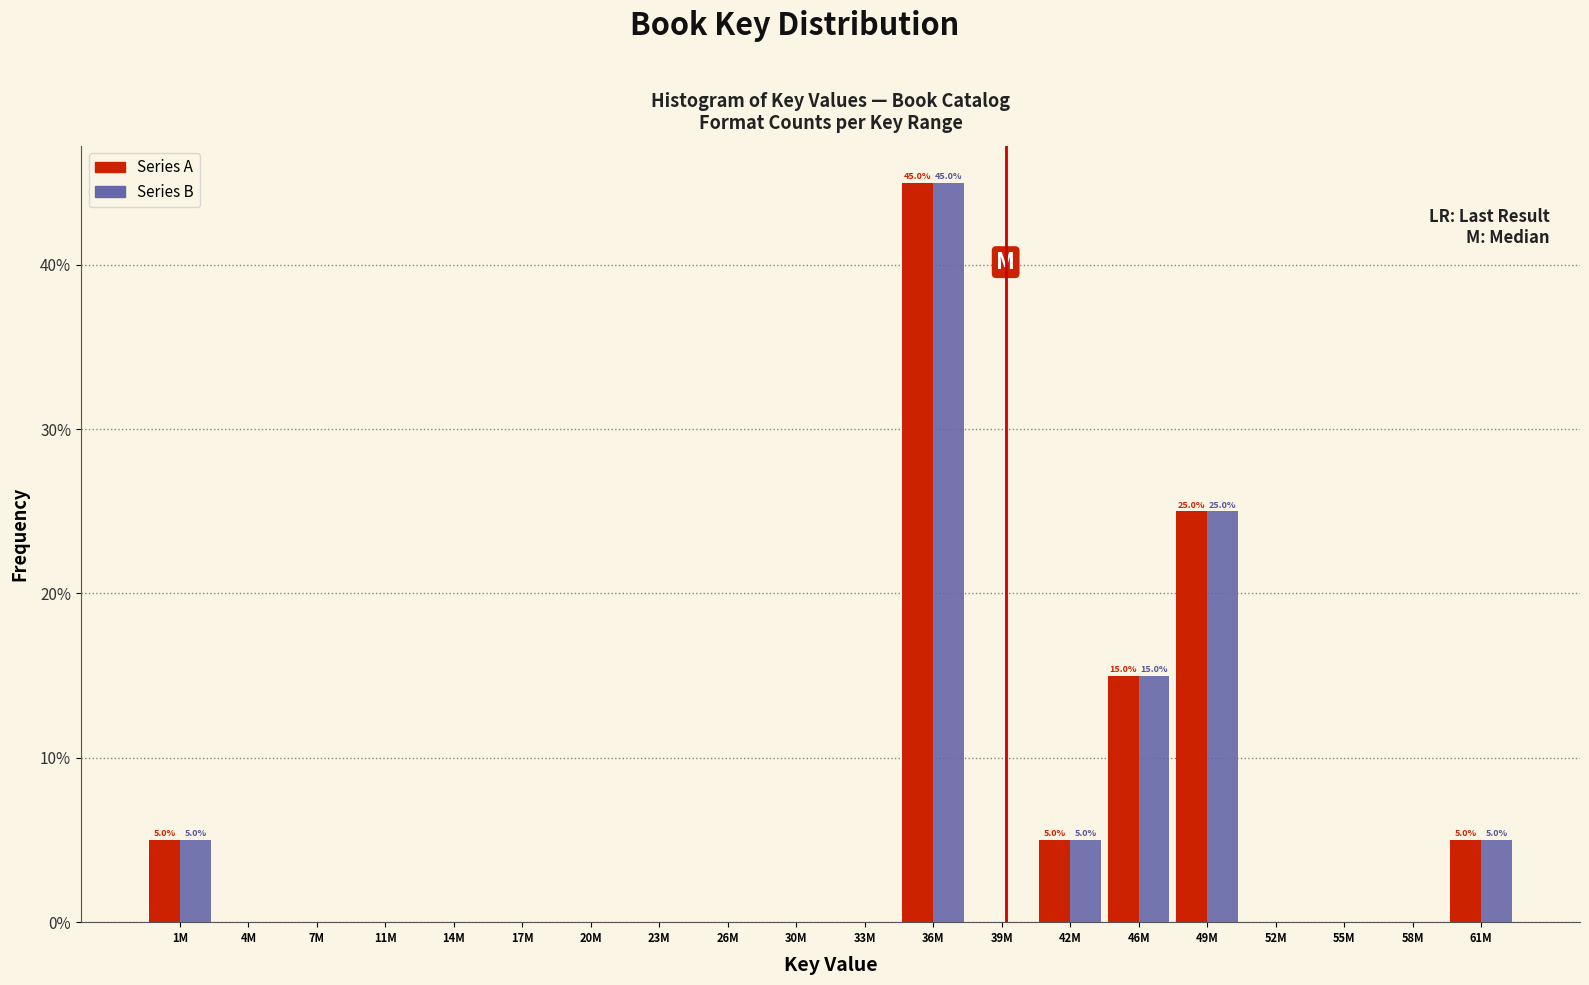

What is the sum of all Series B values?

100